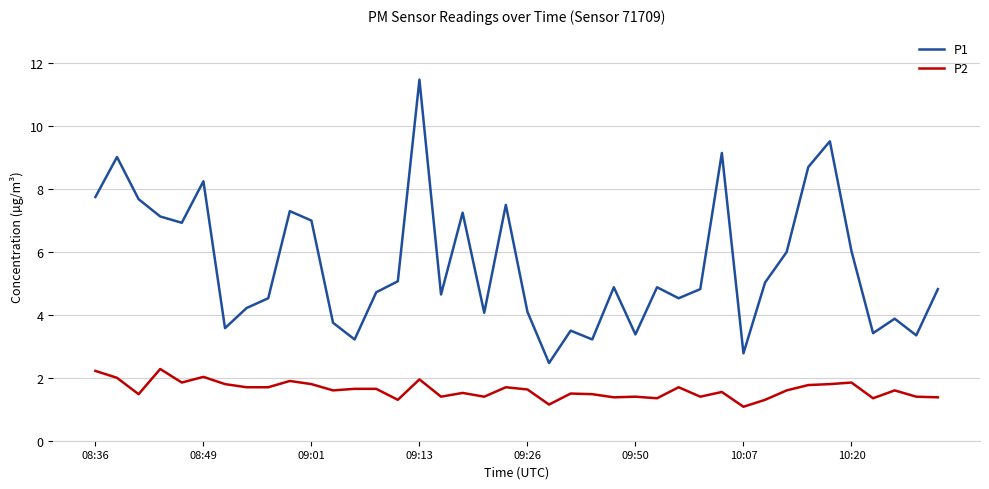

What is the maximum value shown in the chart?

11.5